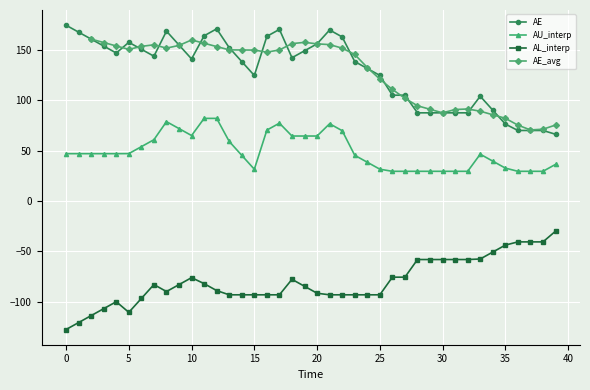

Which series changed the most between 15 and 16?

AE